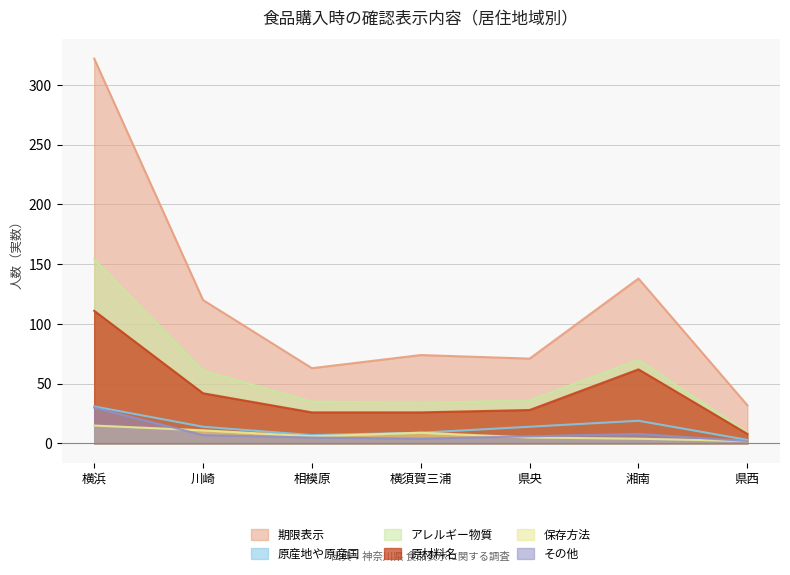

What is the label of the 6th point from the left?

湘南